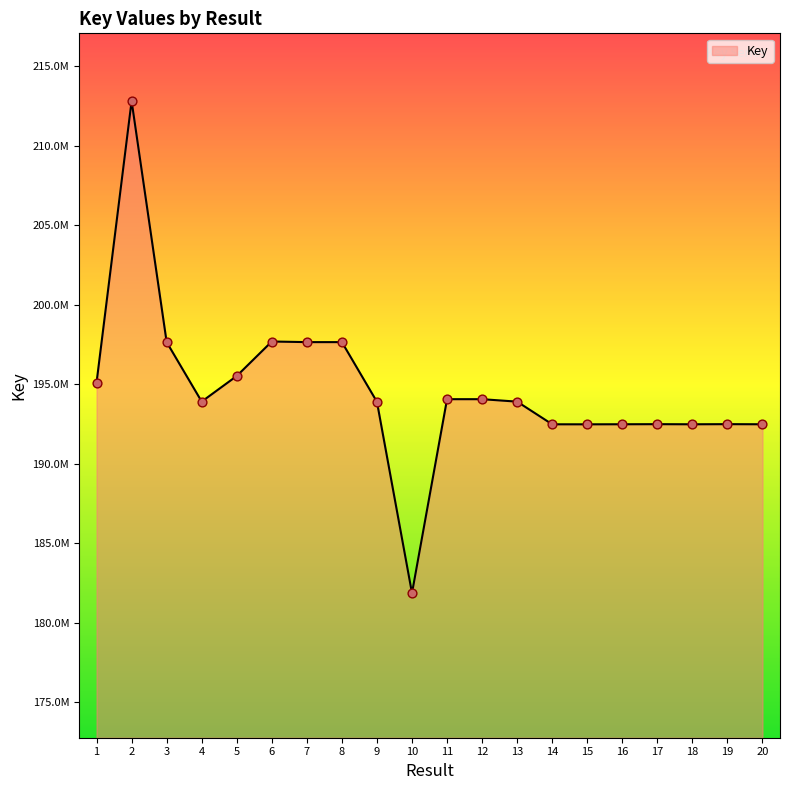

What is the change in value from 11 to 18?

-1577859